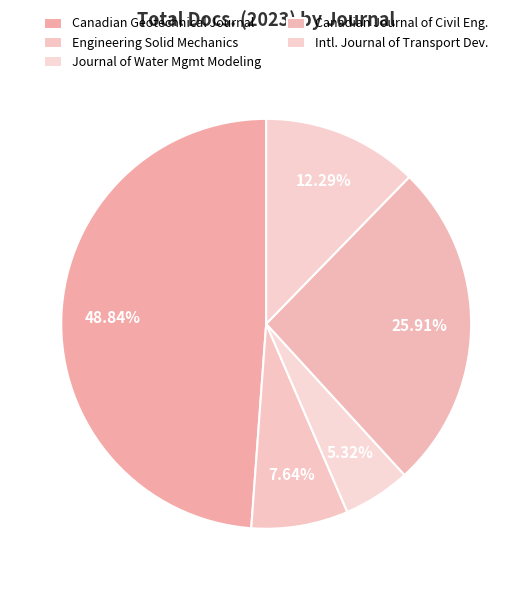

Count the number of slices in the pie.

5